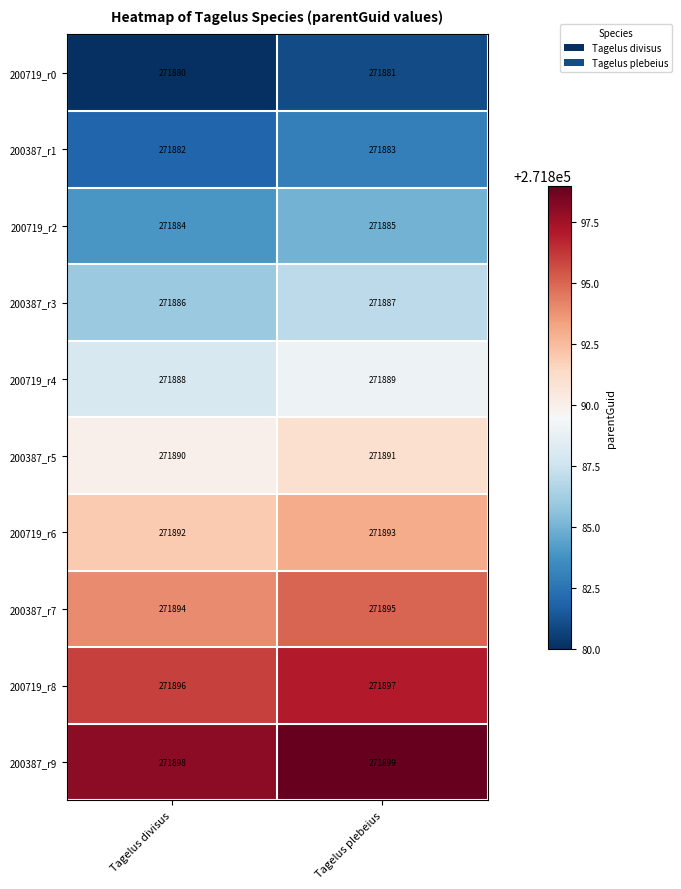

What is the sum of all 200719_r2 values?

543769